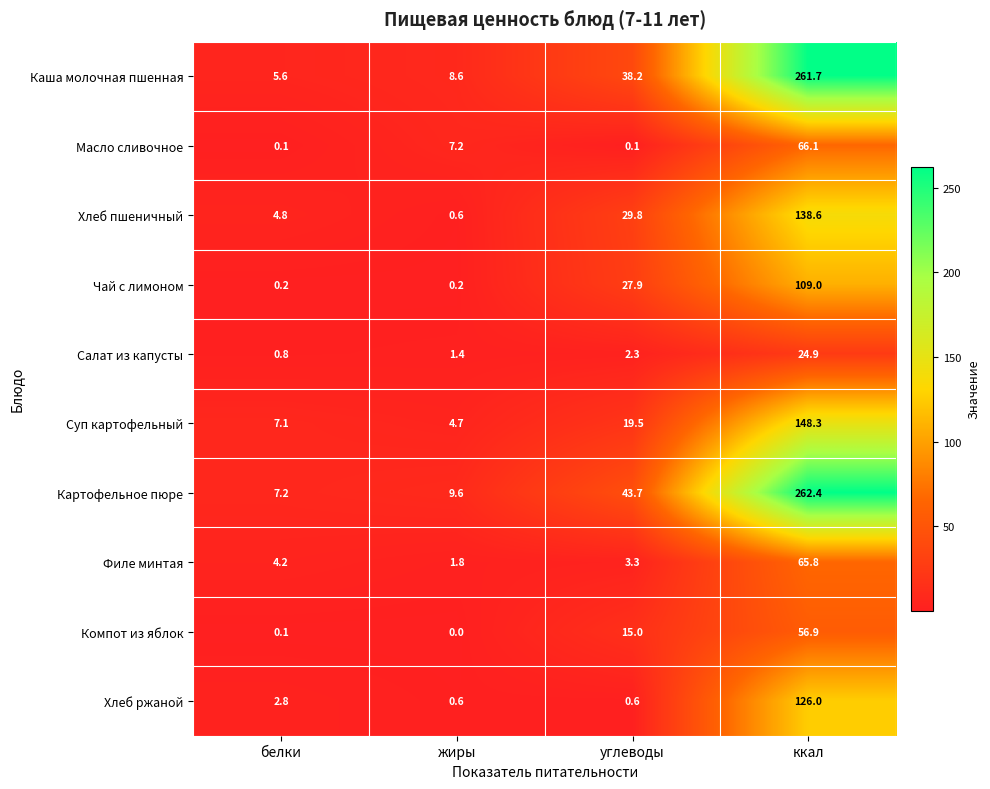

How many distinct data groups are displayed?

10